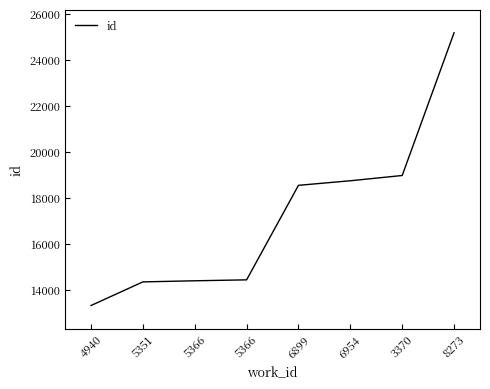

Read the value at 6954, to the nearest 100.

18700